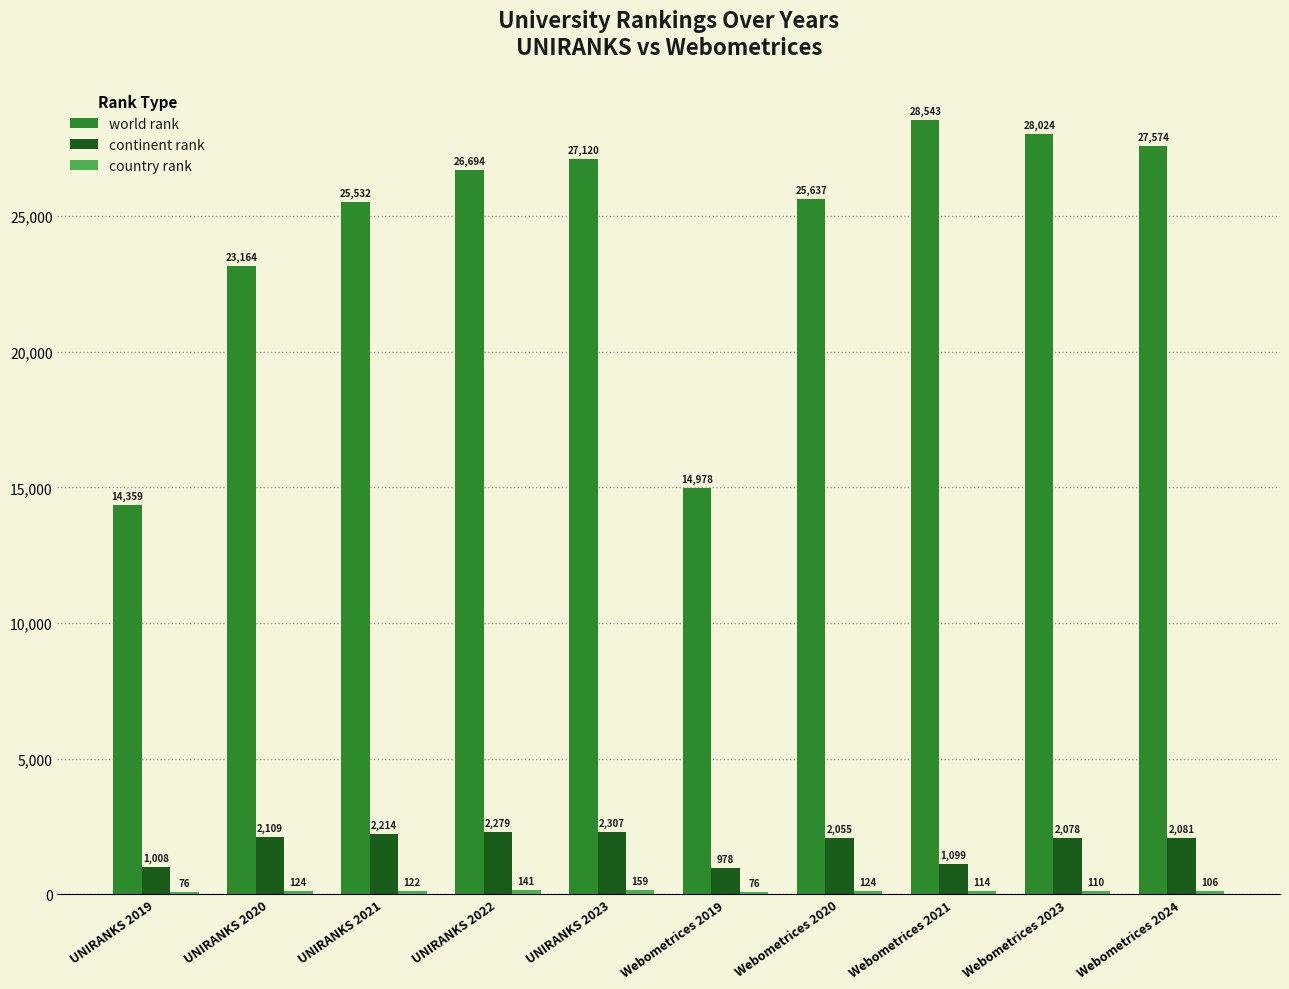

At which category does the chart reach its peak across all series?

Webometrices 2021